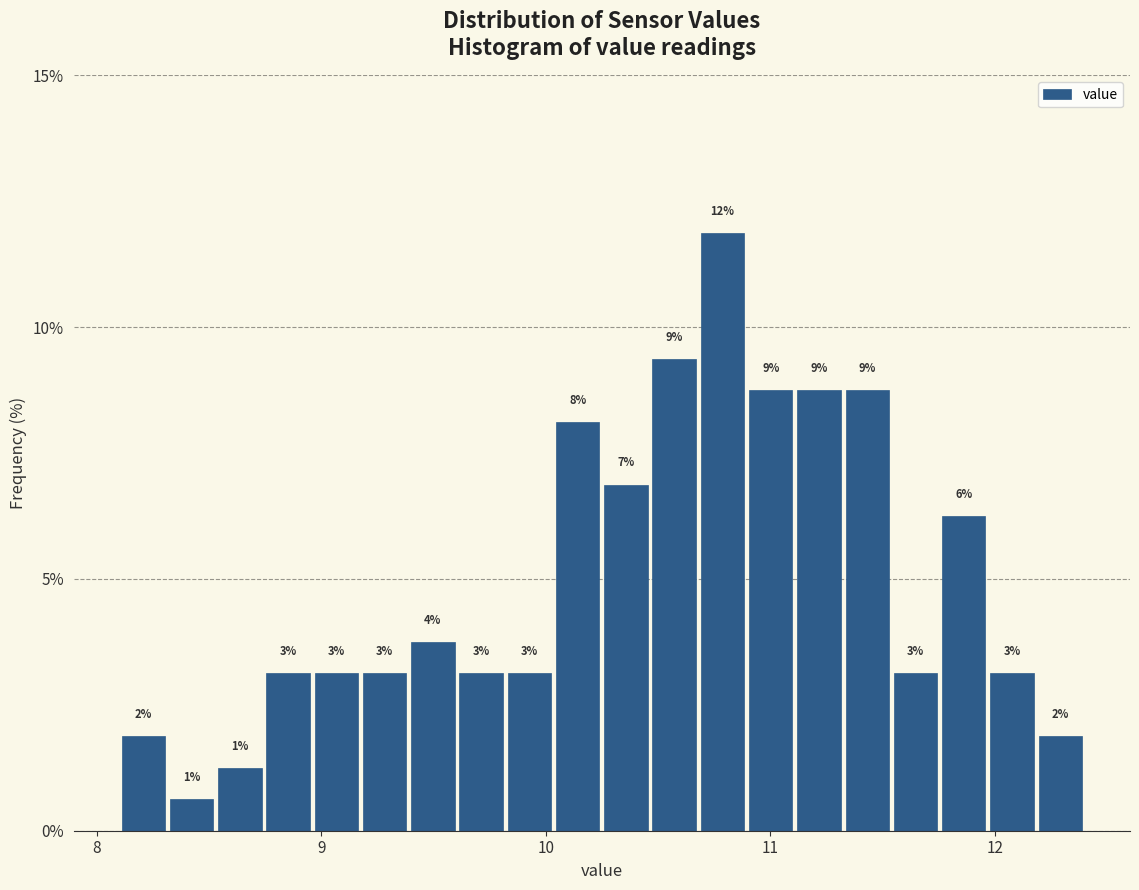

Around what value on the x-axis is the tallest bar? Give the approximate position of its centre, as read against the axis.

10.8